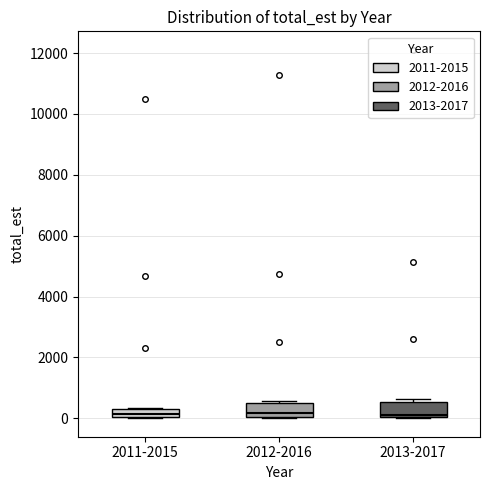

Where does the median line of the box for 2011-2015 sit on the y-axis? The values are not printed on the chart, so give them approximately, as read against the axis.

200